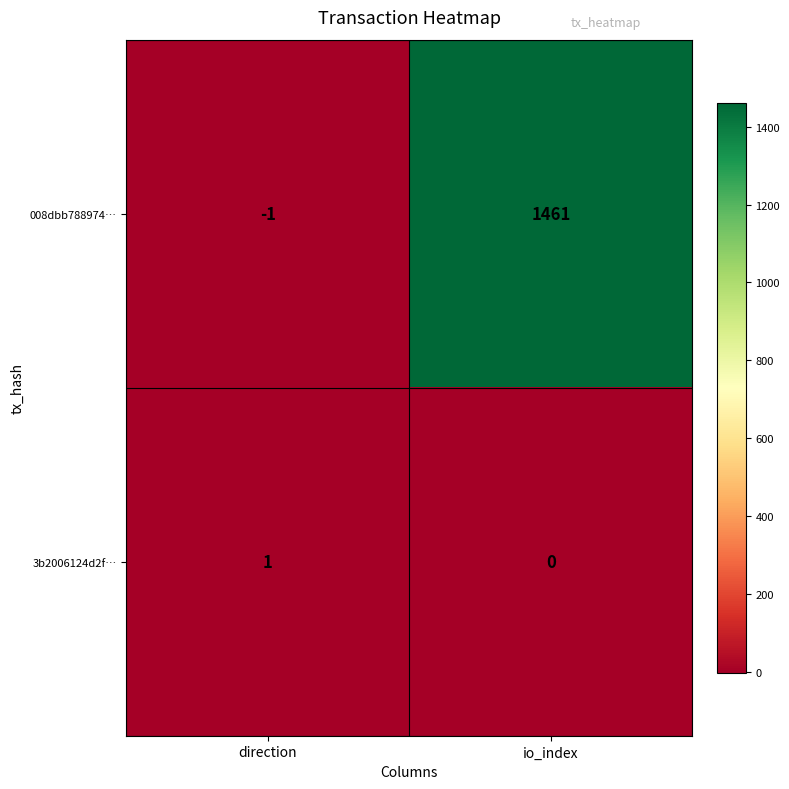

Reading left to right, transcribe all the data shown in this chart.

008dbb788974…: -1	1461
3b2006124d2f…: 1	0